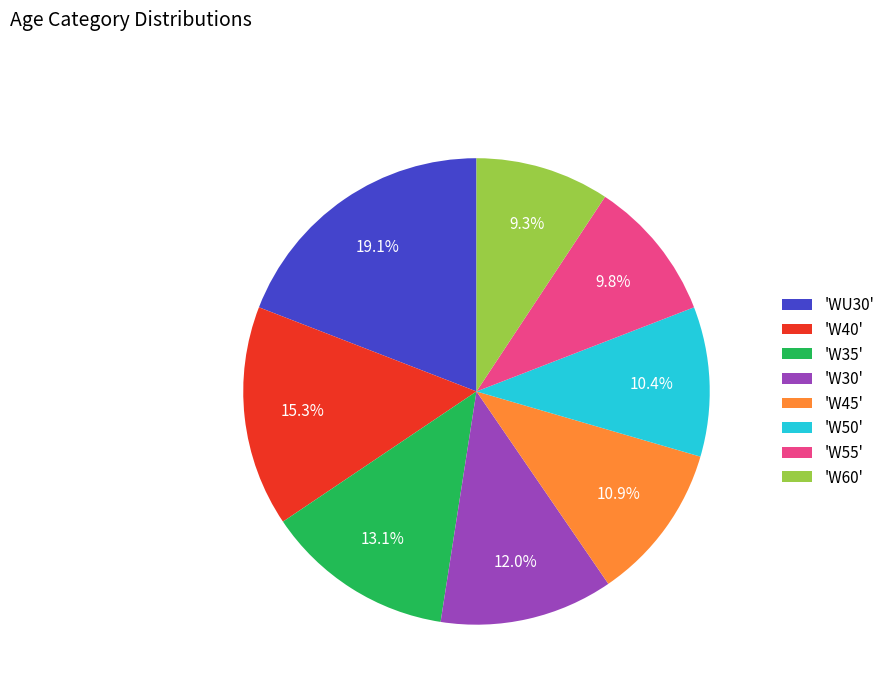

What portion of the pie excludes 'W45'?

89.1%